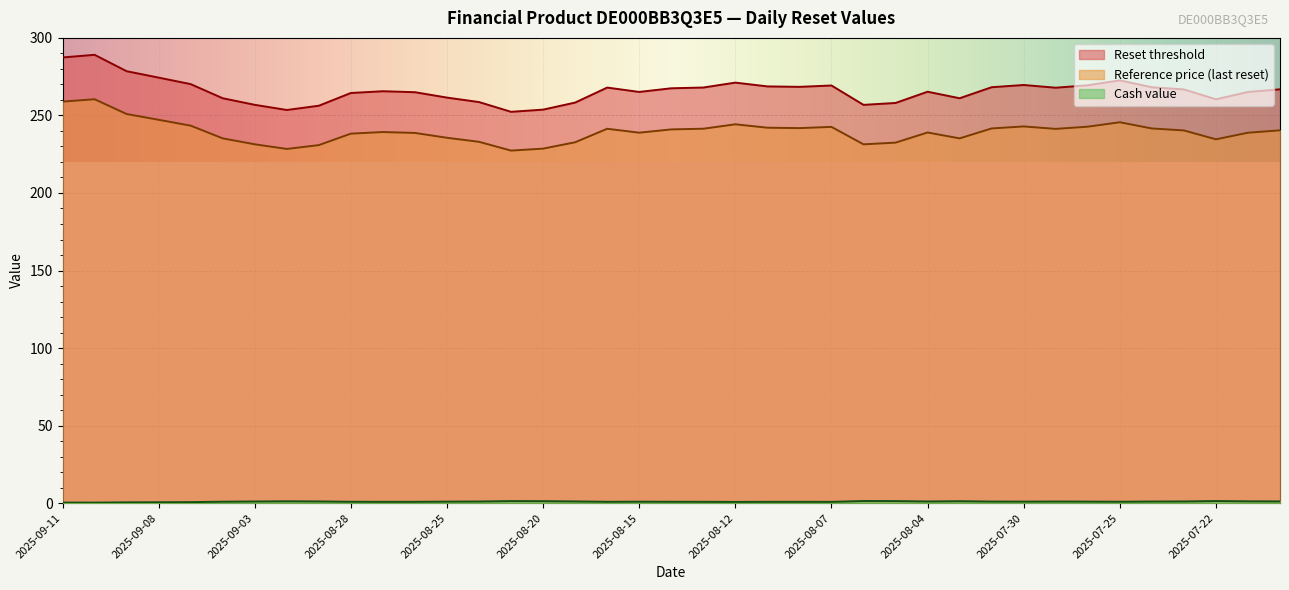

At 2025-08-08, list the series in order from largest to smallest.

Reset threshold, Reference price (last reset), Cash value